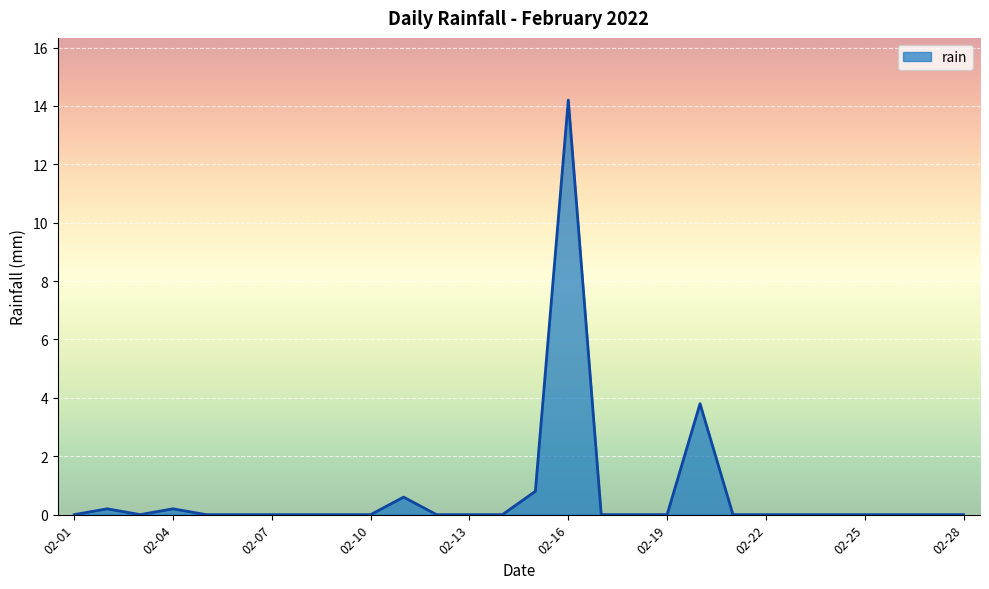

How many lines are shown in the chart?

1